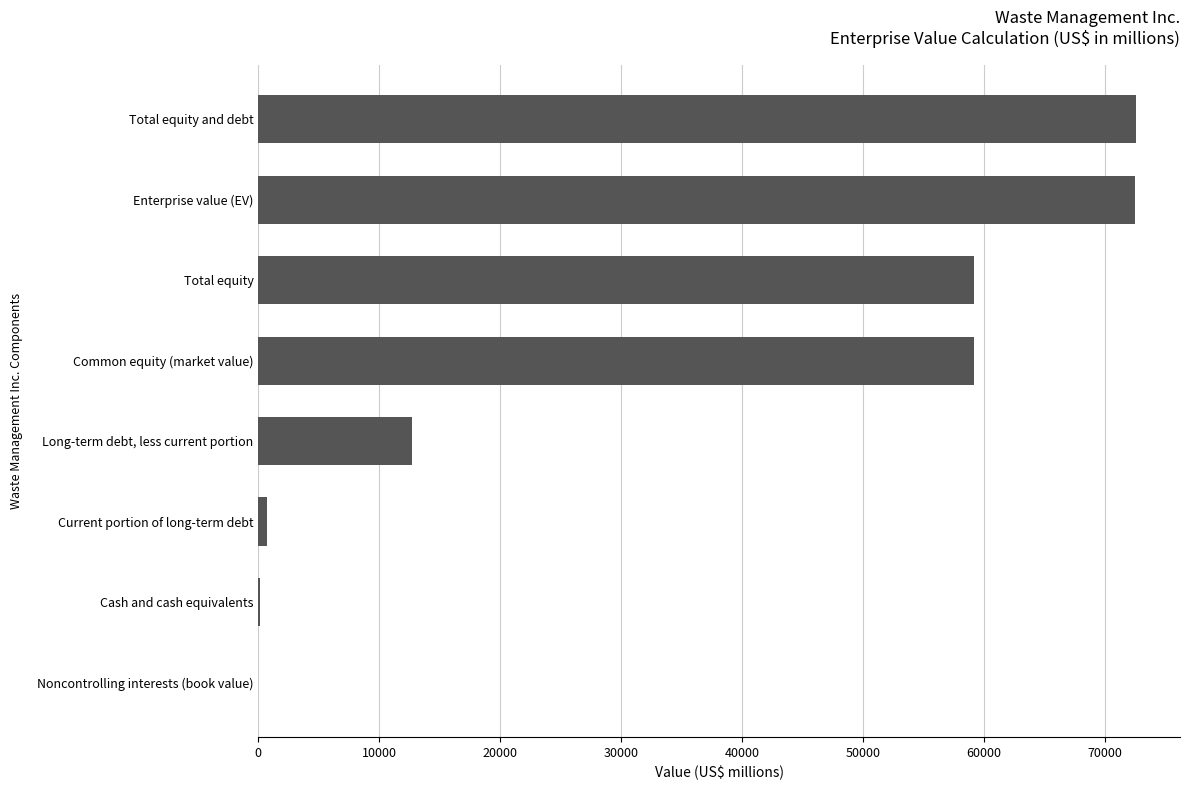

What is the greatest value displayed?

72560